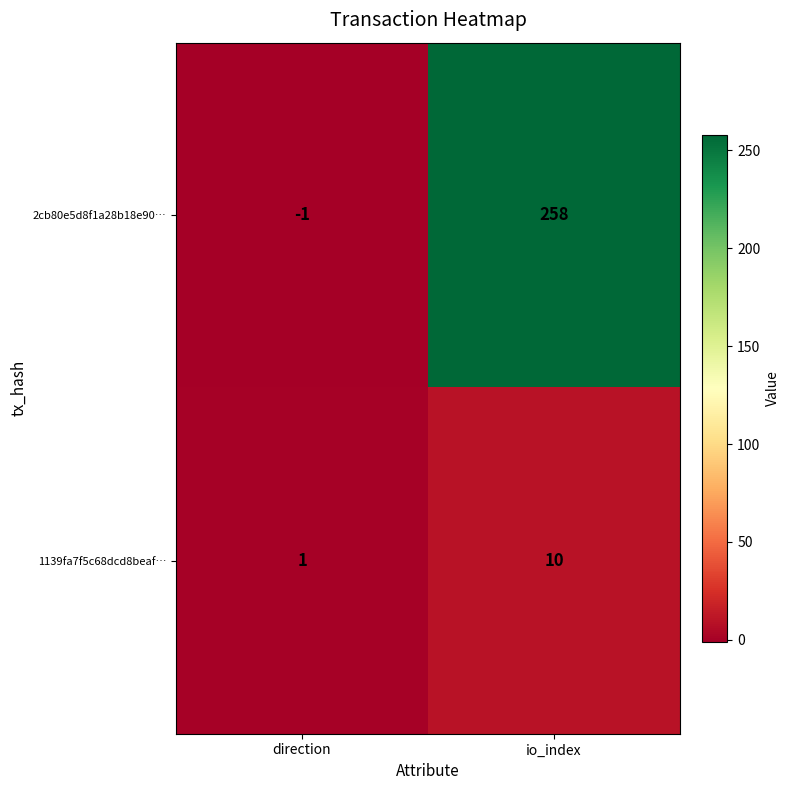

Reading left to right, list all the values displayed in this chart.

2cb80e5d8f1a28b18e90…: direction=-1	io_index=258
1139fa7f5c68dcd8beaf…: direction=1	io_index=10